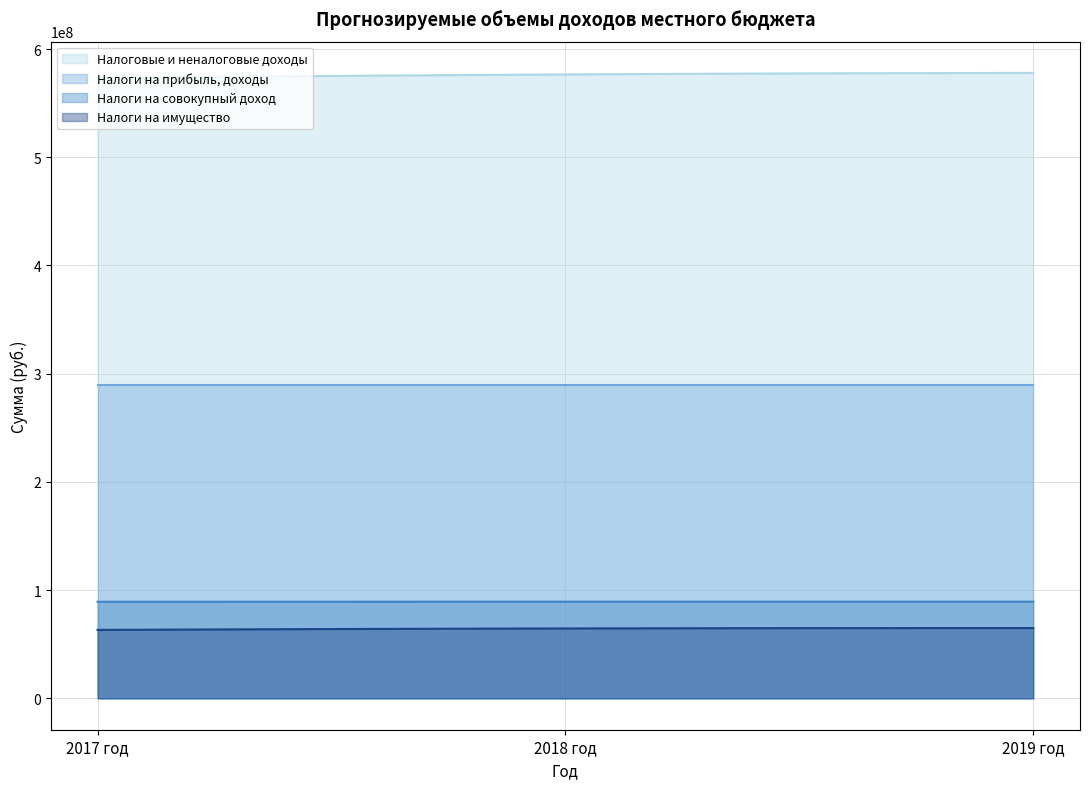

Is it true that Налоги на имущество equals 64675000 at 2018 год?

True